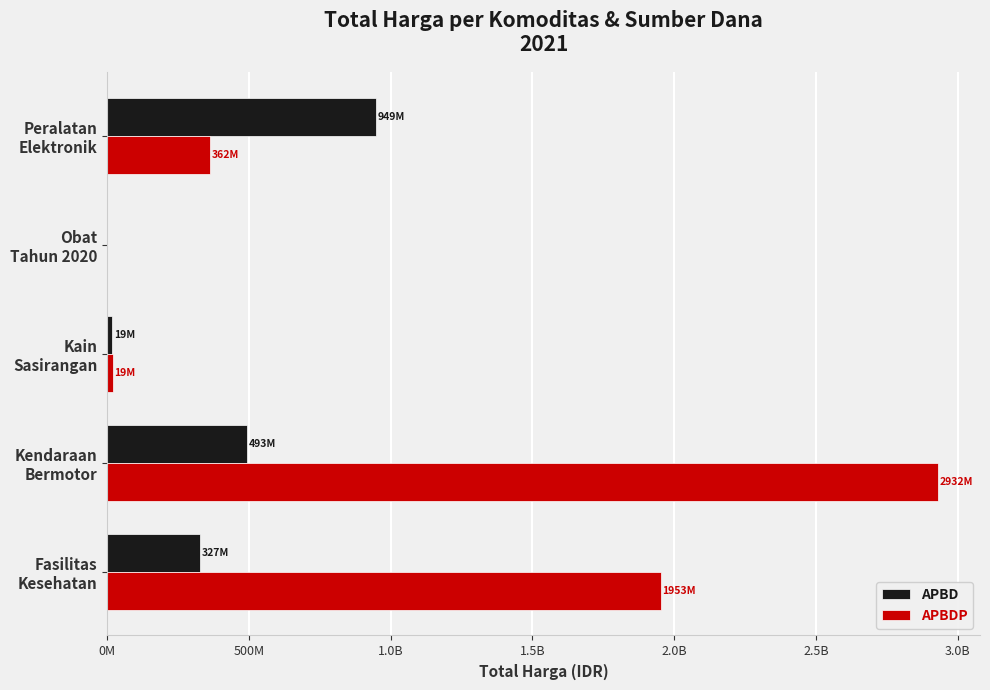

Which series has the largest total across all categories?

APBDP